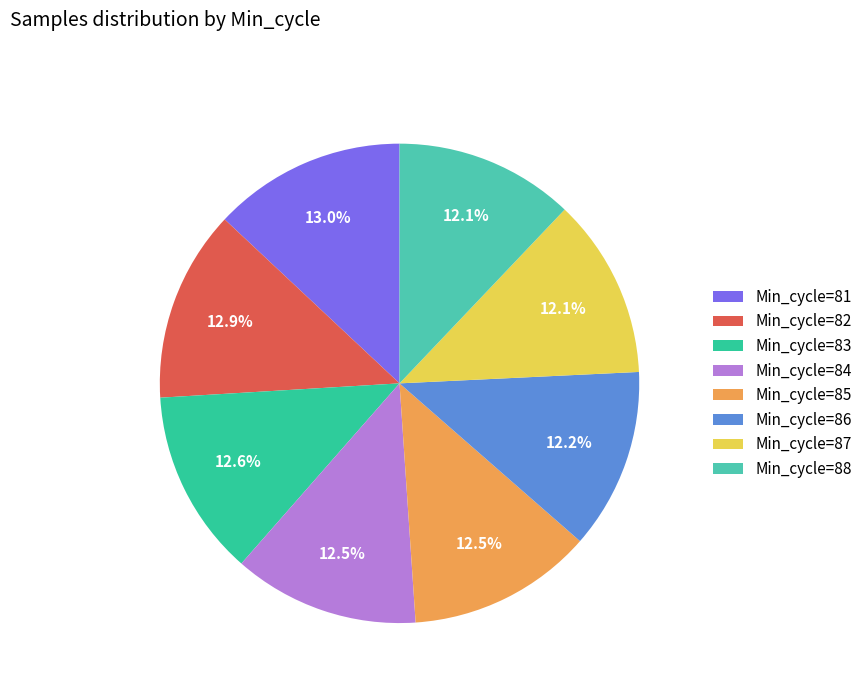

How many segments does this pie chart have?

8